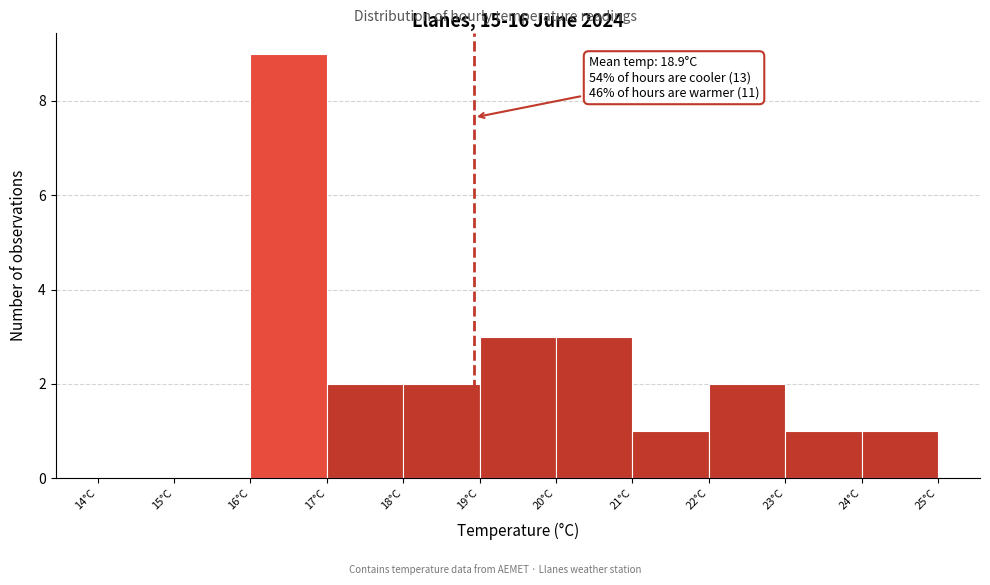

Which range on the x-axis has the tallest bar?

16 to 17